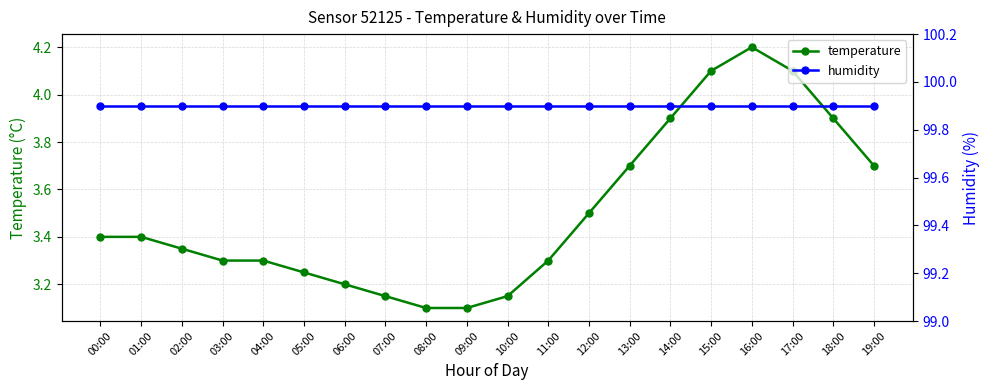

What are all the series names shown in the legend?

temperature, humidity